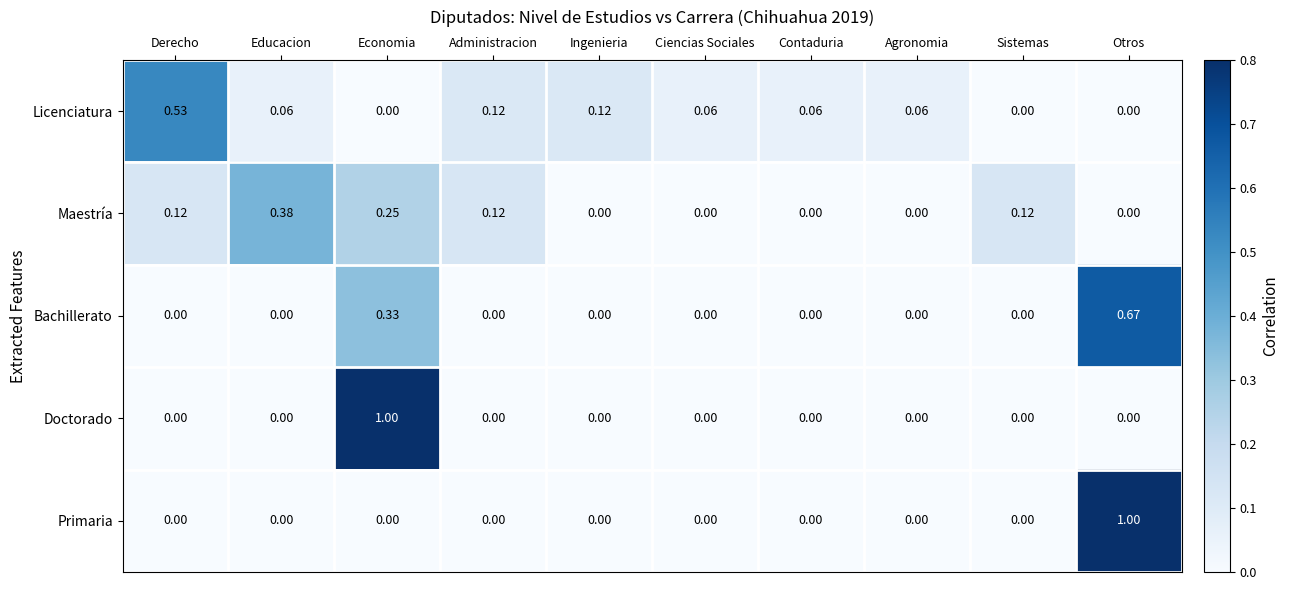

Which series changed the most between Economia and Administracion?

Doctorado